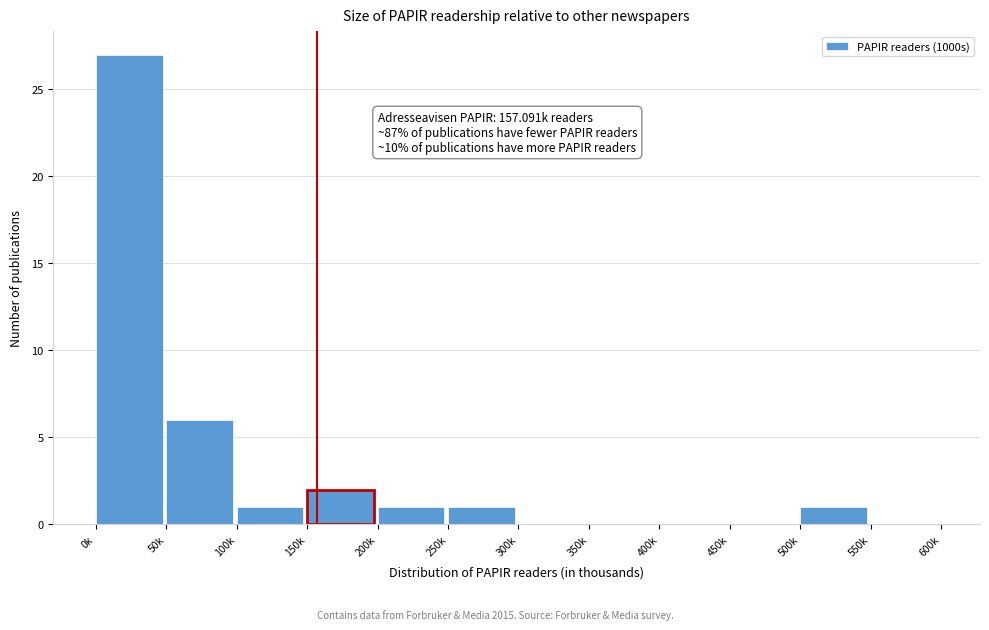

Reading left to right, what are all the values shown in this chart?

0k=27	50k=6	100k=1	150k=2	200k=1	250k=1	300k=0	350k=0	400k=0	450k=0	500k=1	550k=0